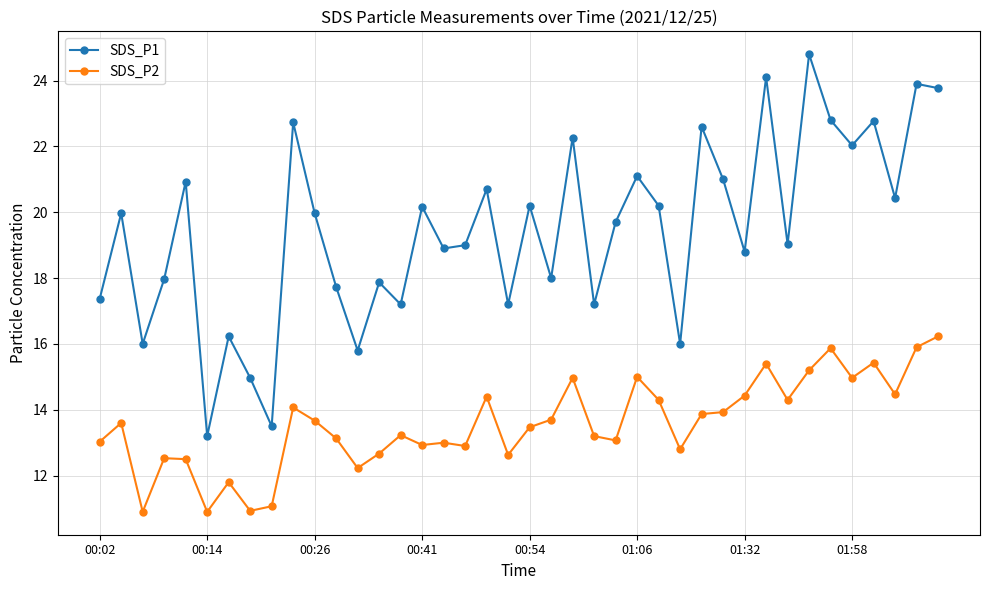

Which series has the widest spread of values?

SDS_P1